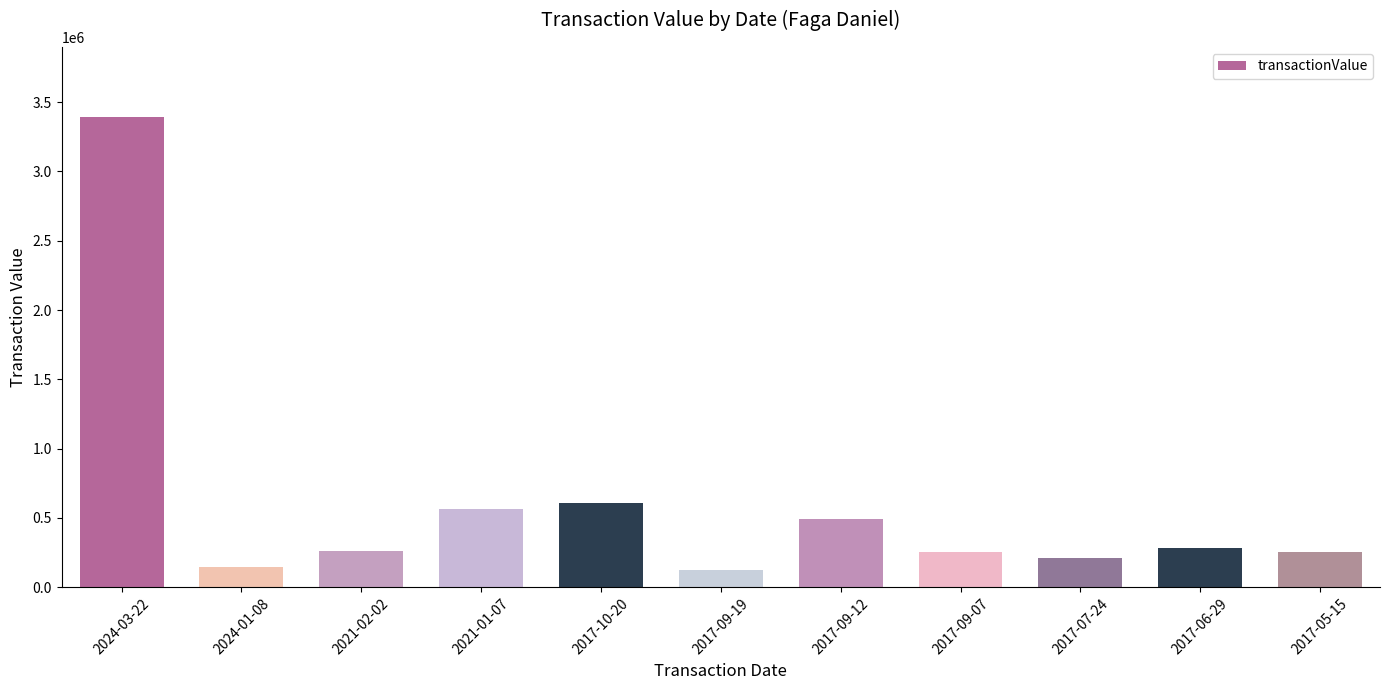

Where is the data nearest to the value 1758476?

2017-10-20